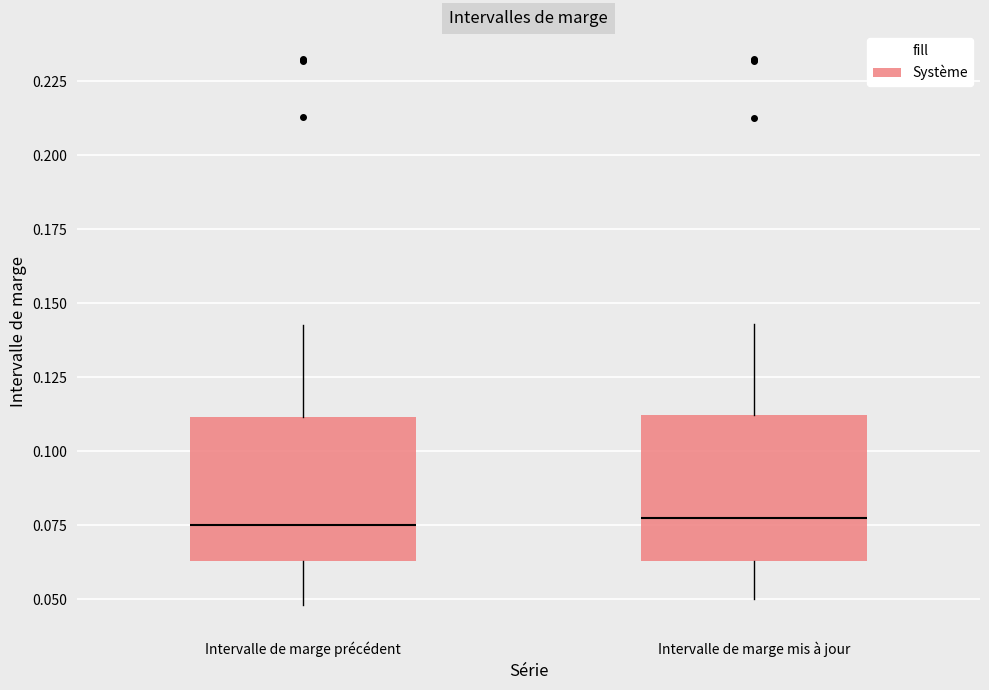

Where is the lower edge of the box for Intervalle de marge précédent on the y-axis? The values are not printed on the chart, so give them approximately, as read against the axis.

0.065